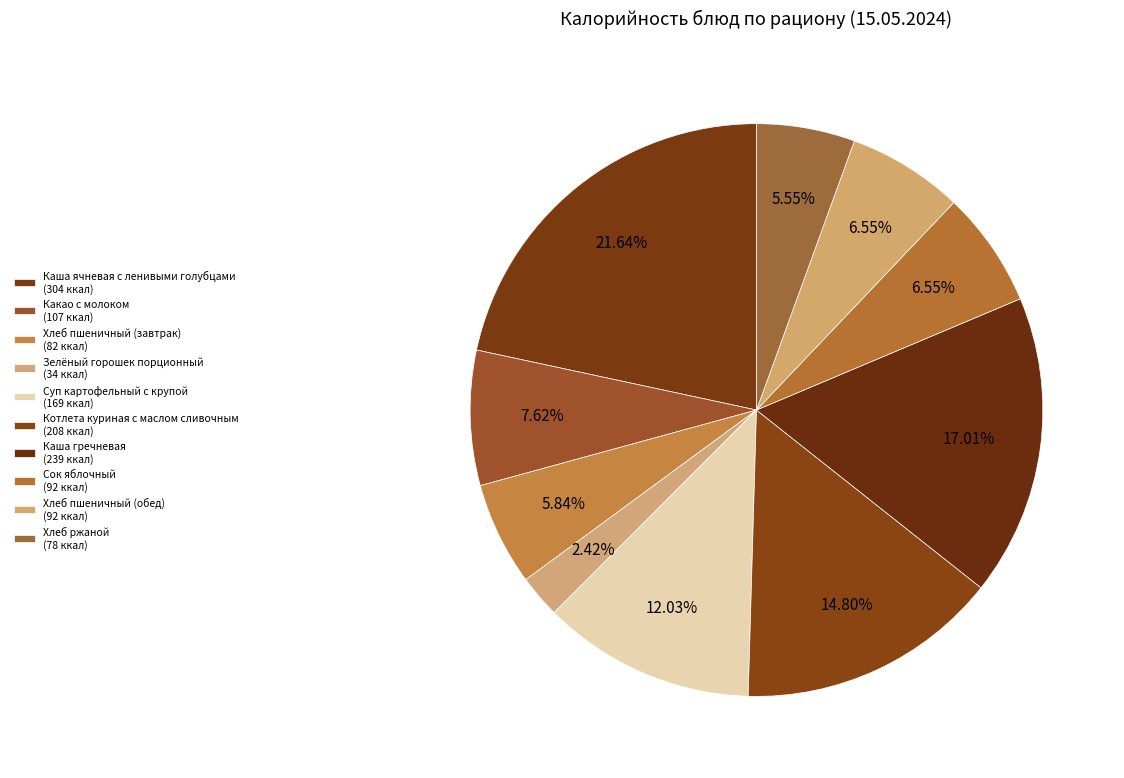

True or false: Хлеб ржаной accounts for 6% of the total.

True